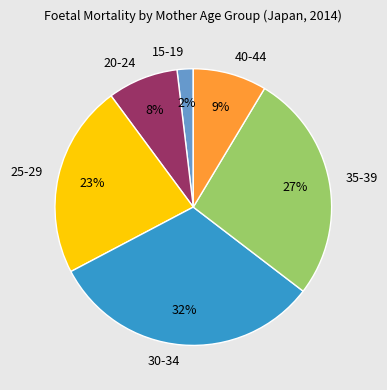

To the nearest percent, what is the combined percentage of 30-34 and 20-24?

40%